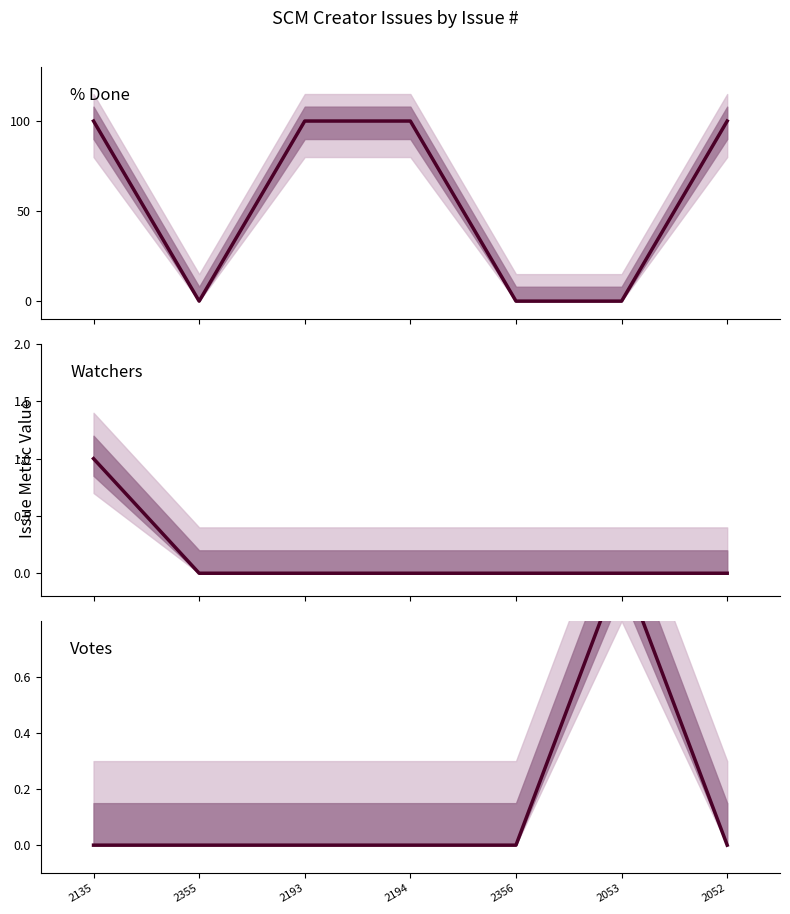

Reading left to right, transcribe all the data shown in this chart.

% Done: 2135=100	2355=0	2193=100	2194=100	2356=0	2053=0	2052=100
Watchers: 2135=1	2355=0	2193=0	2194=0	2356=0	2053=0	2052=0
Votes: 2135=0	2355=0	2193=0	2194=0	2356=0	2053=1	2052=0